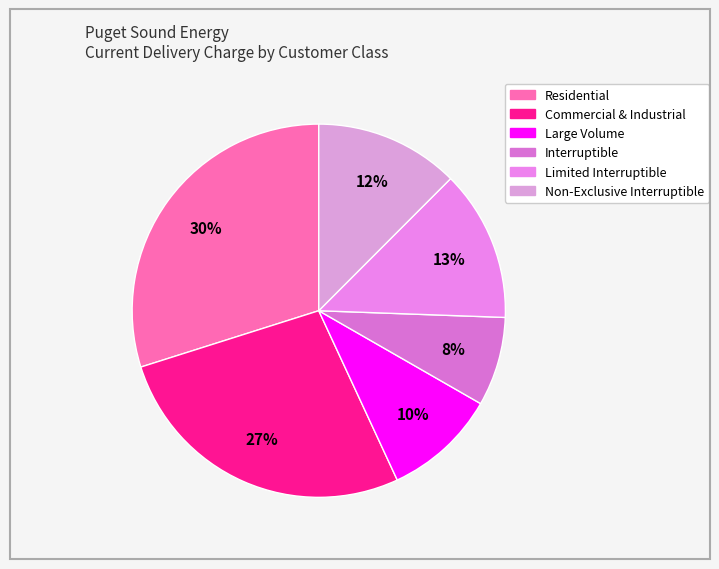

To the nearest percent, what portion does Non-Exclusive Interruptible represent?

12%